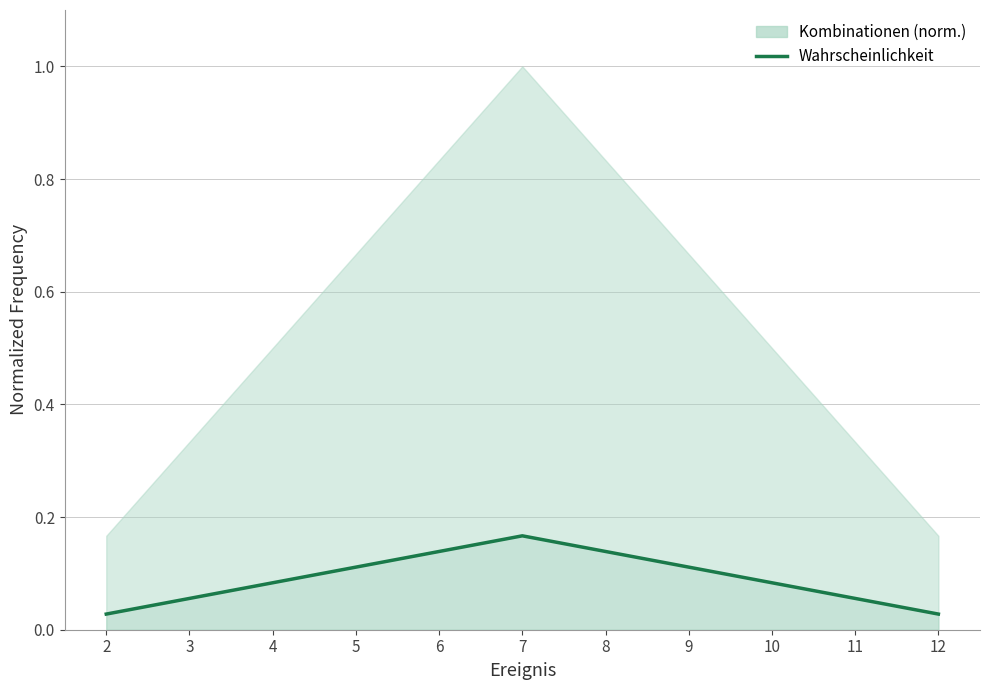

How many lines are shown in the chart?

1